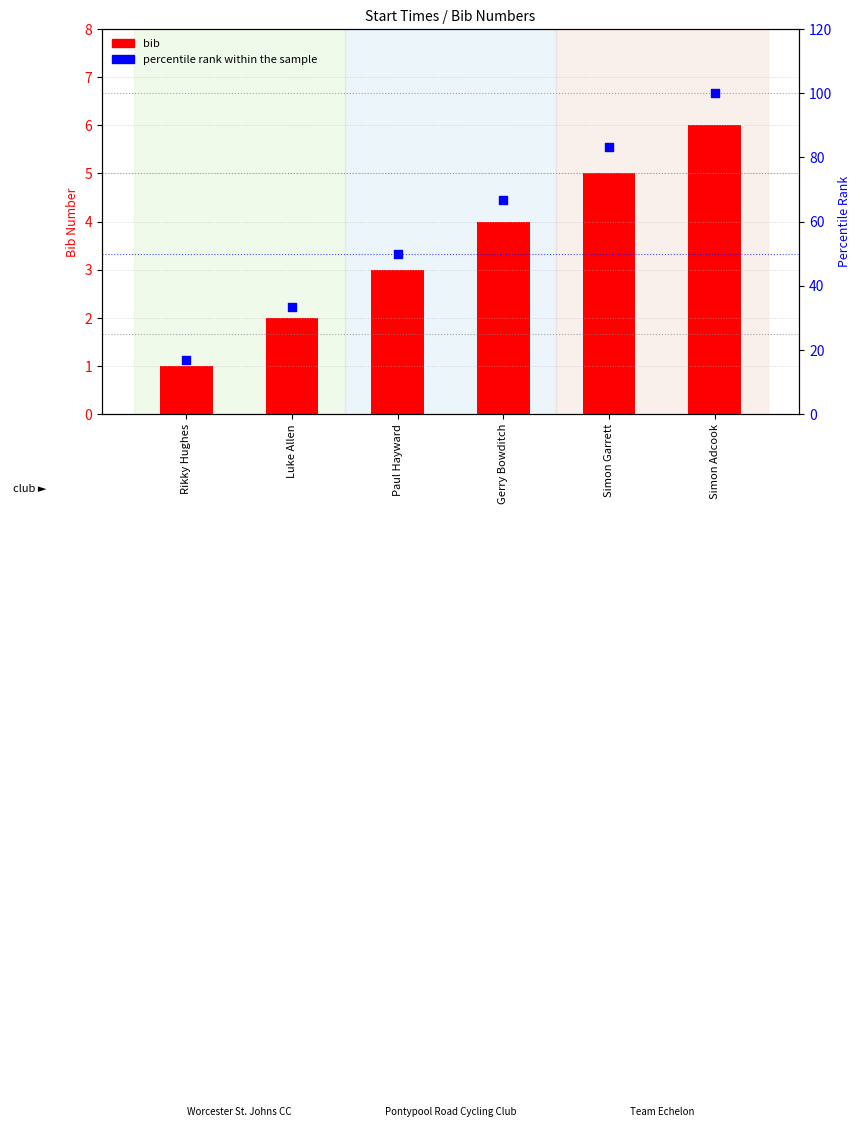

At which category is the sum across all series the highest?

Simon Adcook